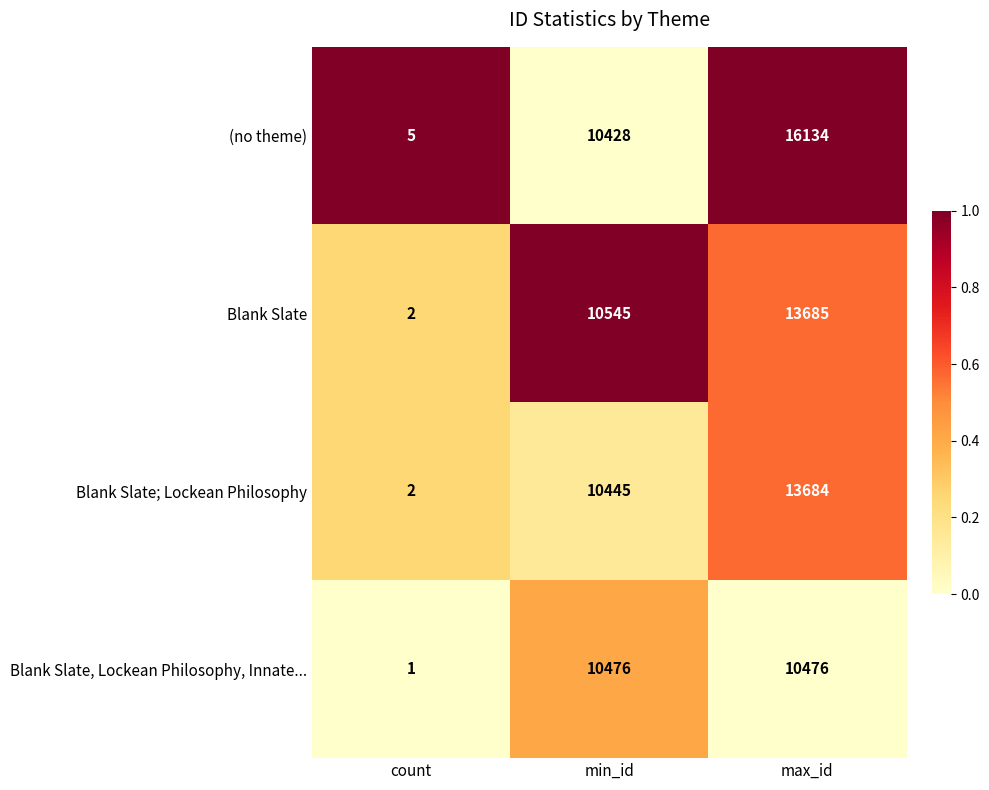

Rank the categories by Blank Slate value from highest to lowest.

max_id, min_id, count